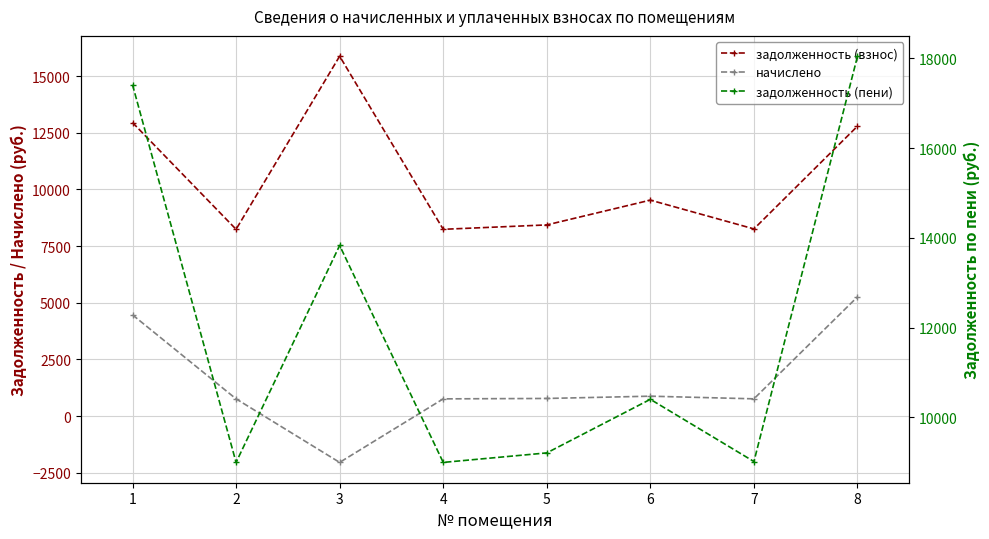

The value of задолженность (взнос) at 6 is 9525.6. True or false?

True